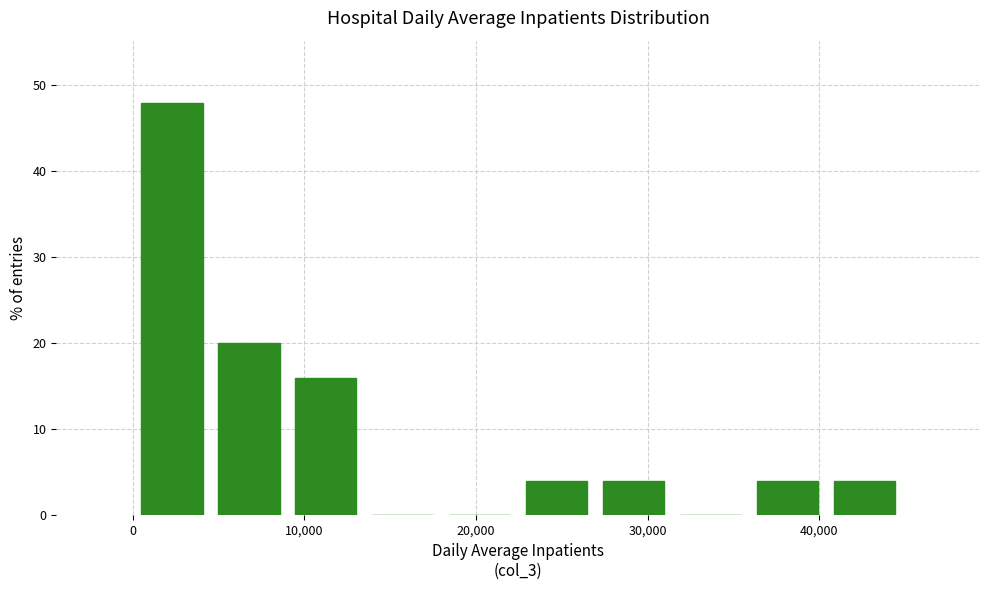

Which range on the x-axis has the tallest bar?

0 to 5000